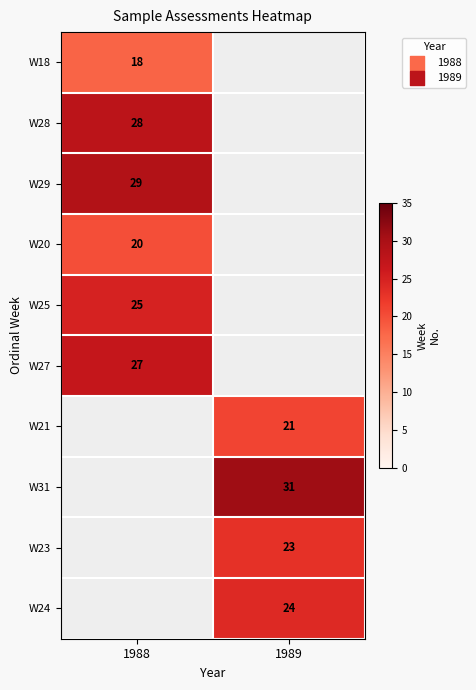

What is the difference between the highest and lowest values at 1988?

11.0